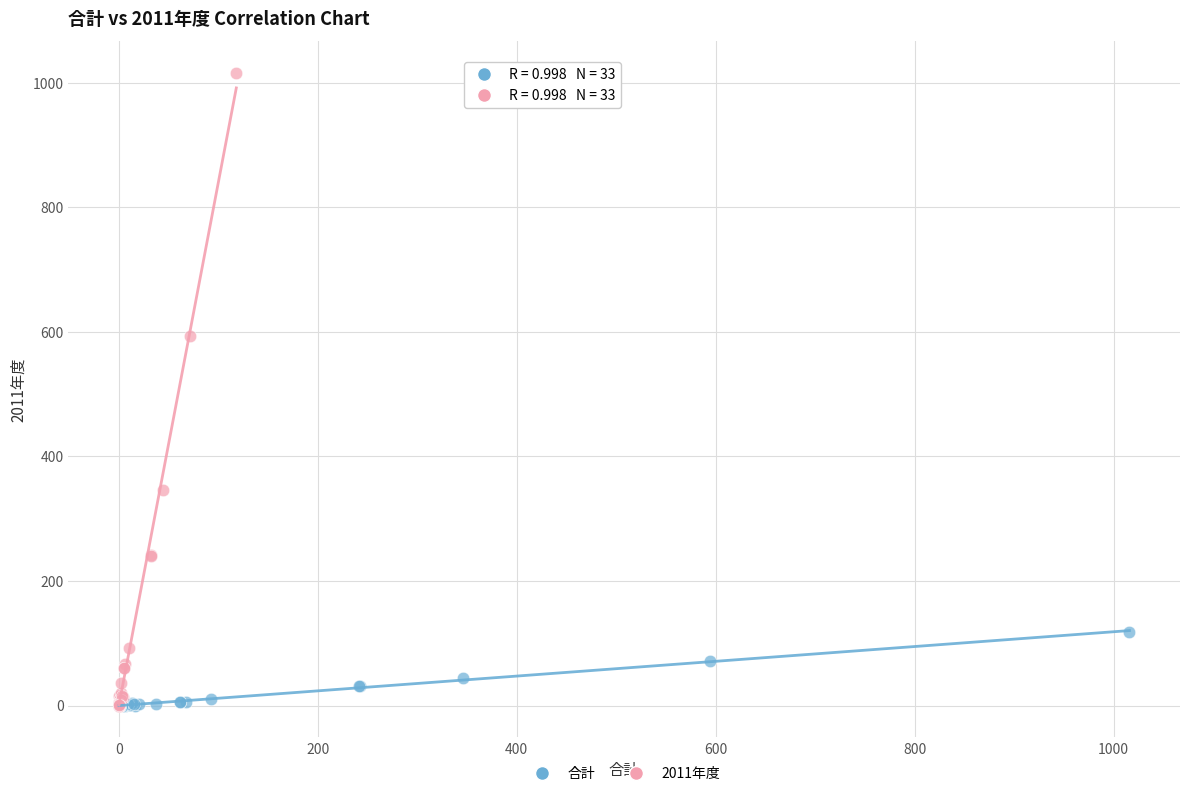

What are all the series names shown in the legend?

合計, 2011年度